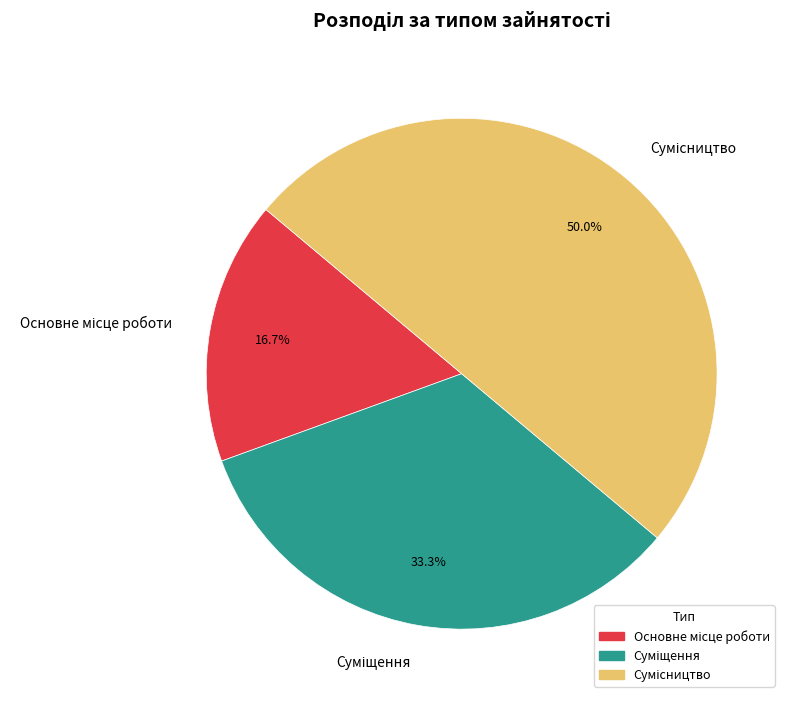

How many slices are in this pie chart?

3